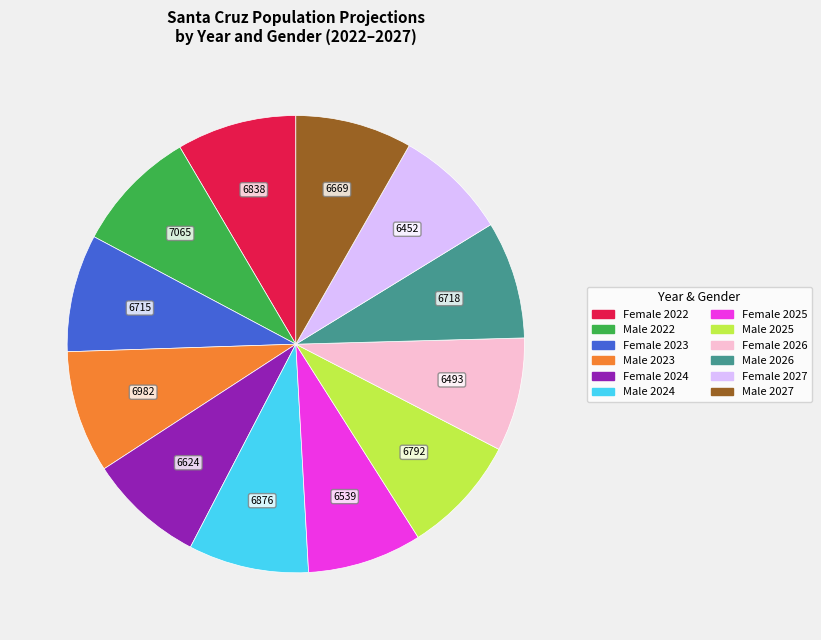

Approximately how many times larger is the value at Male 2024 compared to Female 2026?

1.1